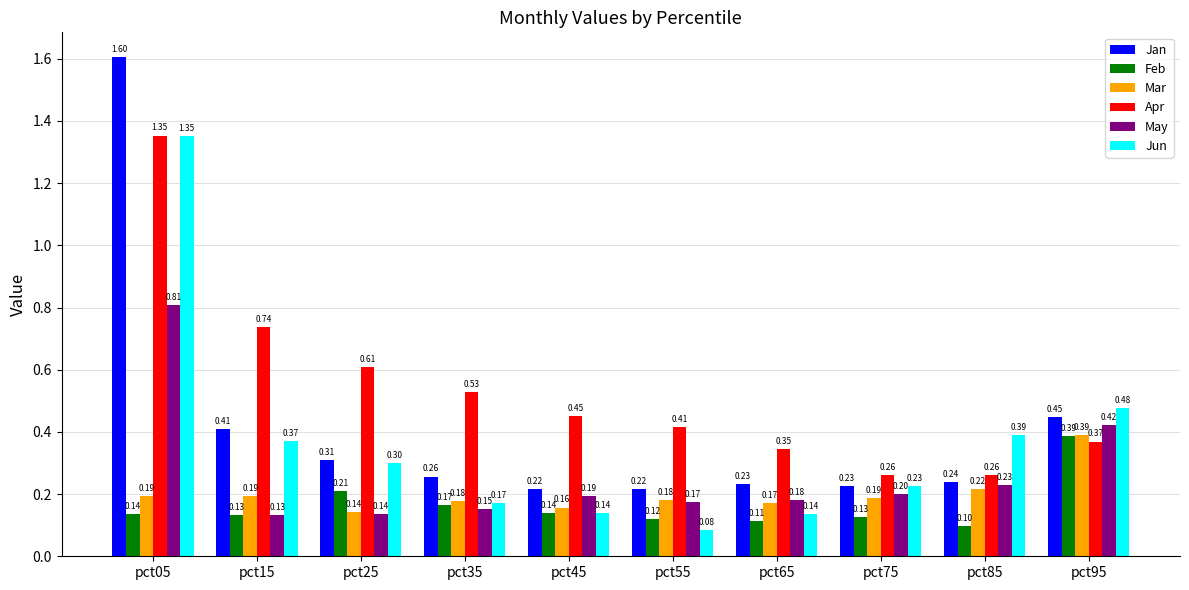

At which category is the sum across all series the highest?

pct05